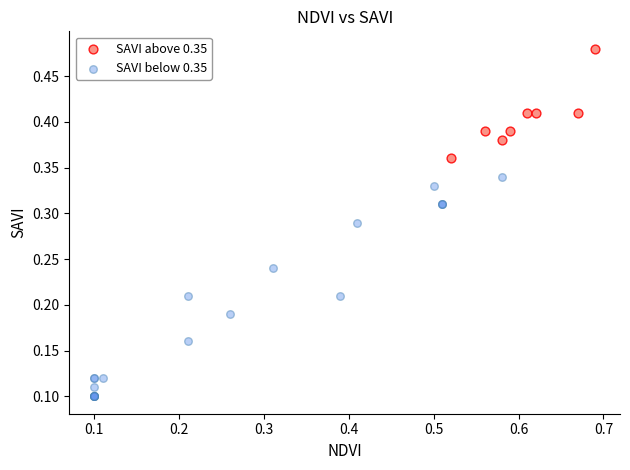

Which series reaches the minimum Y coordinate?

SAVI below 0.35